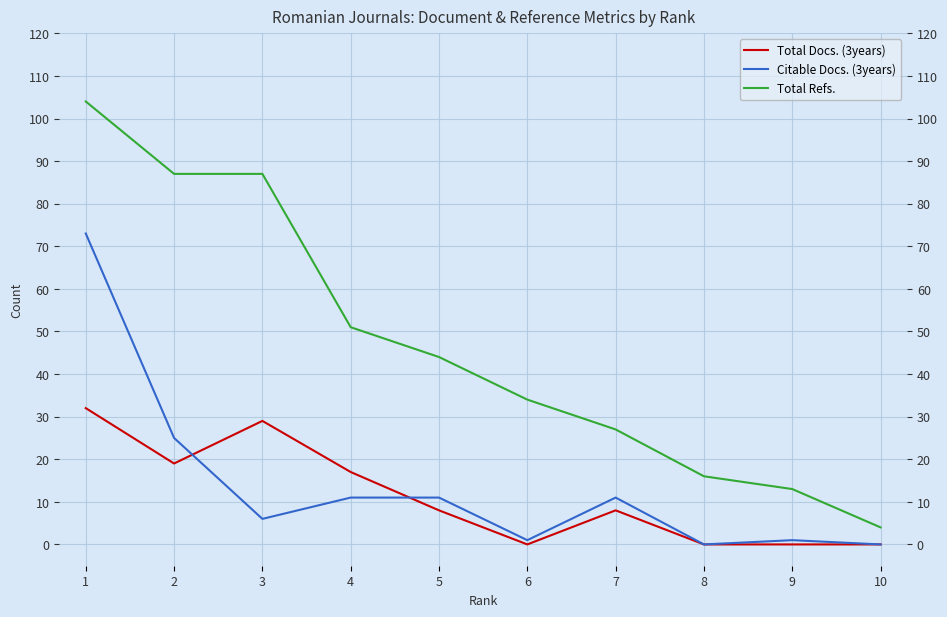

What is the value of the Total Refs. point at the 1st from the left?

104